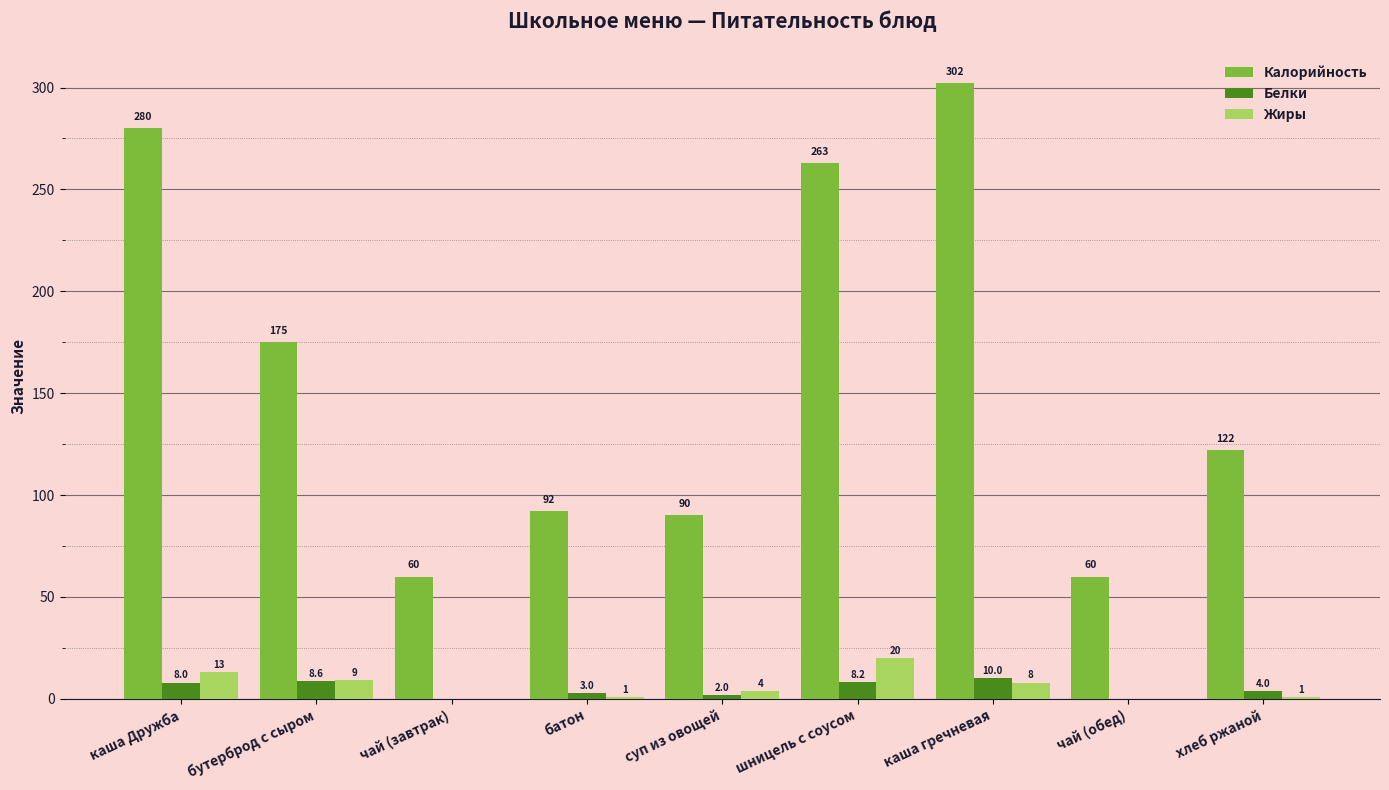

Which series has the largest total across all categories?

Калорийность